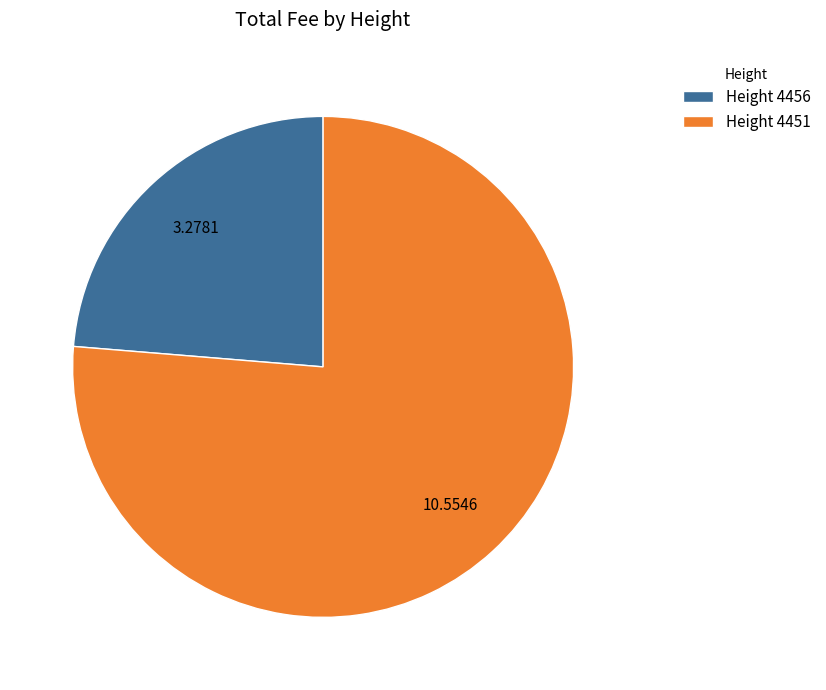

Combined, do Height 4451 and Height 4456 account for over 50%?

Yes